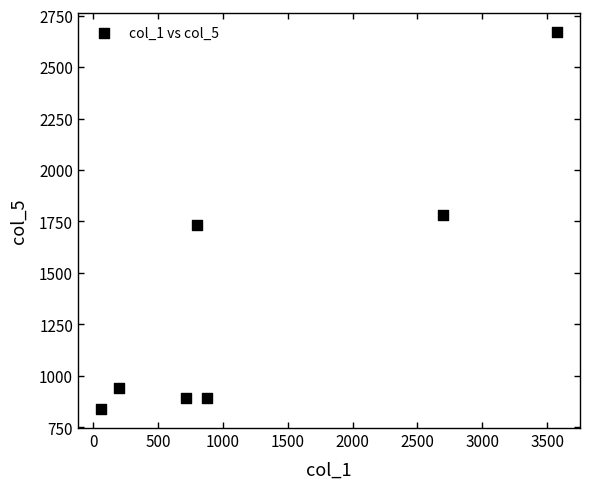

What is the range of X values (max minus min)?

3519.0